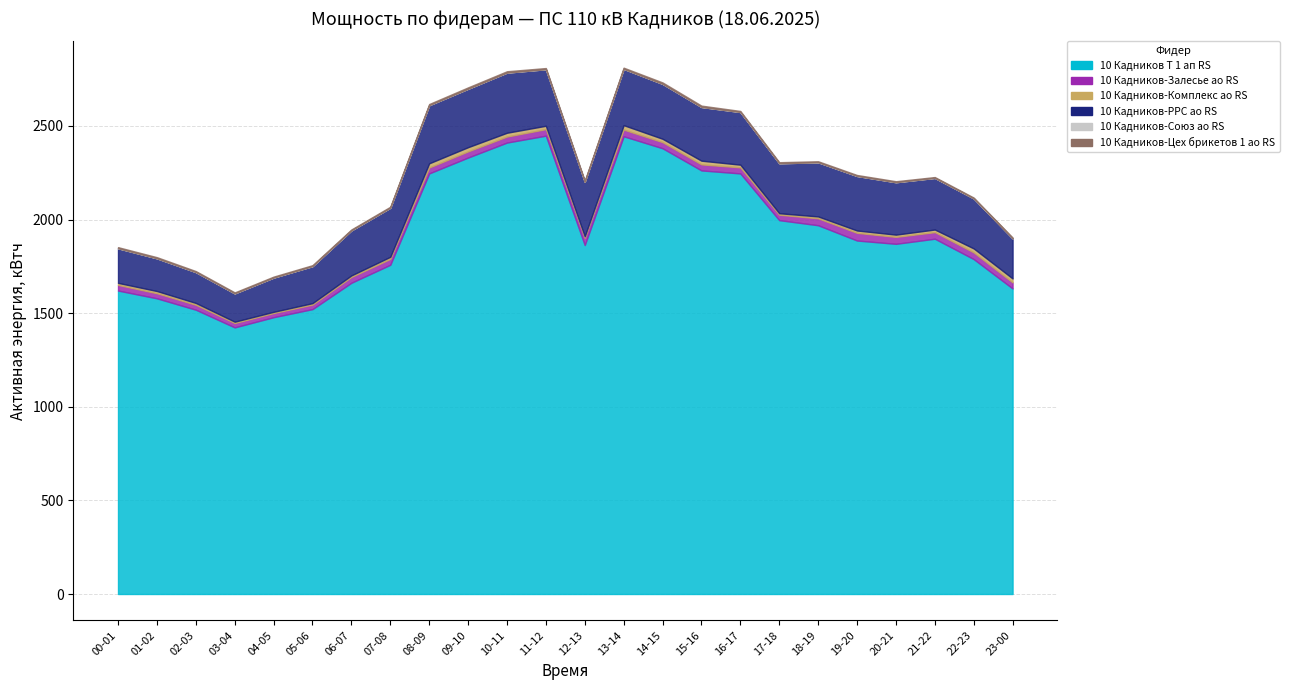

Between 00-01 and 03-04, which series saw the biggest shift?

10 Кадников Т 1 ап RS